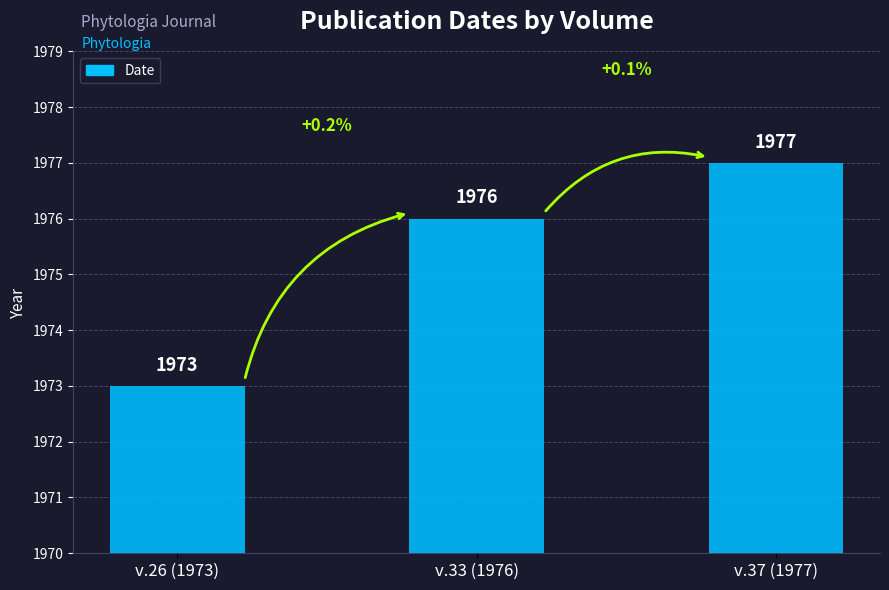

What is the maximum value shown in the chart?

1977